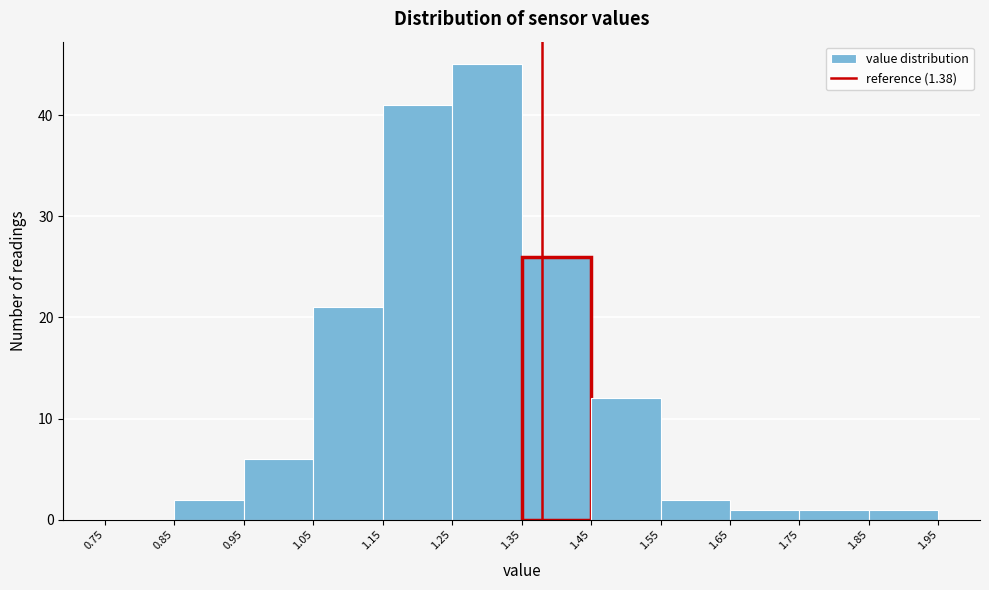

Reading left to right, transcribe this chart: for each bar, give the range it covers on the x-axis and its height. The values are not printed on the chart, so give them approximately, as read against the axis.

0.75 to 0.85: 0
0.85 to 0.95: 2
0.95 to 1.05: 6
1.05 to 1.15: 21
1.15 to 1.25: 41
1.25 to 1.35: 45
1.35 to 1.45: 26
1.45 to 1.55: 12
1.55 to 1.65: 2
1.65 to 1.75: 1
1.75 to 1.85: 1
1.85 to 1.95: 1